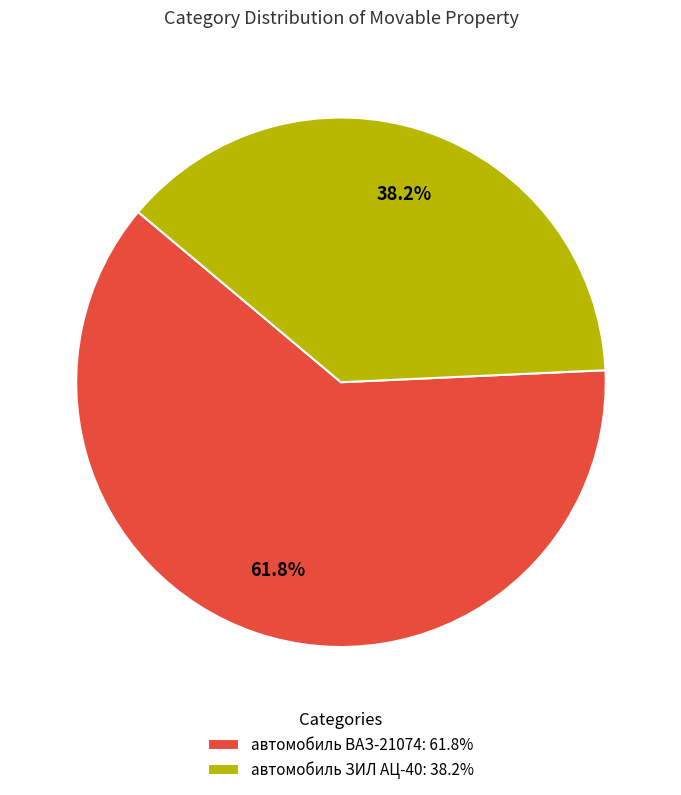

Which slice is the largest?

автомобиль ВАЗ-21074